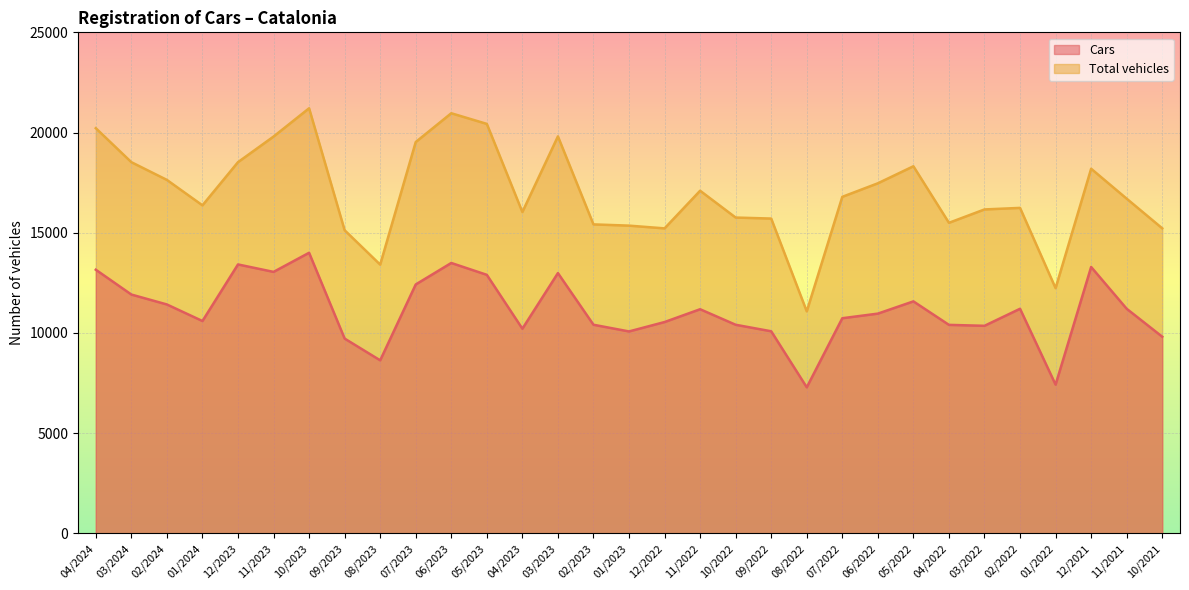

Reading left to right, list all the values displayed in this chart.

Cars: 04/2024=13156	03/2024=11918	02/2024=11423	01/2024=10597	12/2023=13420	11/2023=13048	10/2023=14002	09/2023=9721	08/2023=8636	07/2023=12421	06/2023=13493	05/2023=12901	04/2023=10213	03/2023=12988	02/2023=10411	01/2023=10077	12/2022=10546	11/2022=11185	10/2022=10410	09/2022=10085	08/2022=7289	07/2022=10736	06/2022=10966	05/2022=11577	04/2022=10405	03/2022=10358	02/2022=11208	01/2022=7422	12/2021=13293	11/2021=11208	10/2021=9814
Total vehicles: 04/2024=20217	03/2024=18522	02/2024=17637	01/2024=16368	12/2023=18523	11/2023=19800	10/2023=21211	09/2023=15126	08/2023=13411	07/2023=19527	06/2023=20963	05/2023=20432	04/2023=16035	03/2023=19809	02/2023=15418	01/2023=15356	12/2022=15219	11/2022=17097	10/2022=15759	09/2022=15709	08/2022=11078	07/2022=16793	06/2022=17468	05/2022=18318	04/2022=15497	03/2022=16164	02/2022=16241	01/2022=12236	12/2021=18195	11/2021=16701	10/2021=15222